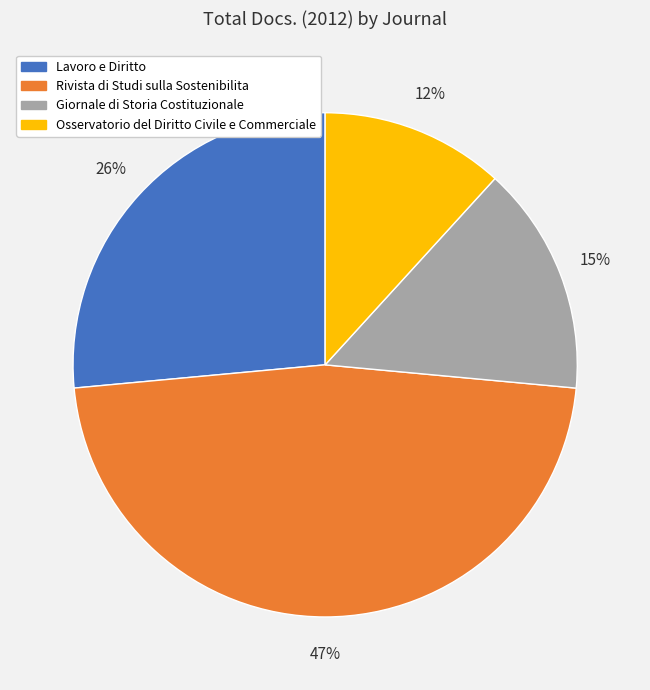

To the nearest percent, what portion does Giornale di Storia Costituzionale represent?

15%